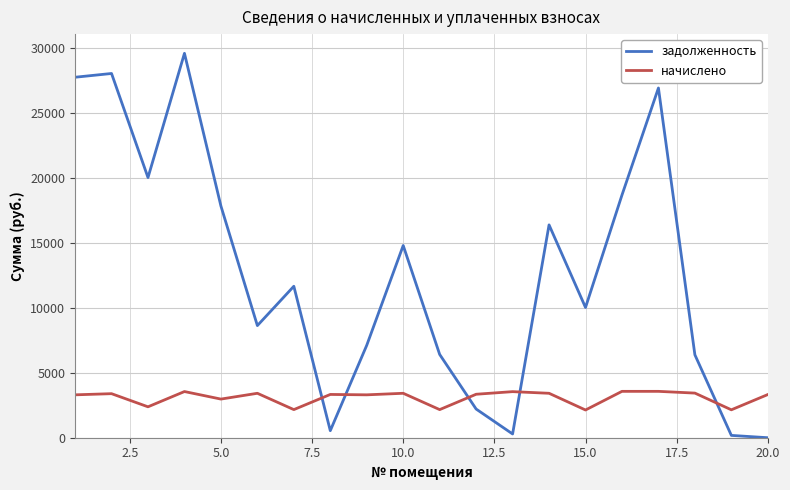

What are all the series names shown in the legend?

задолженность, начислено